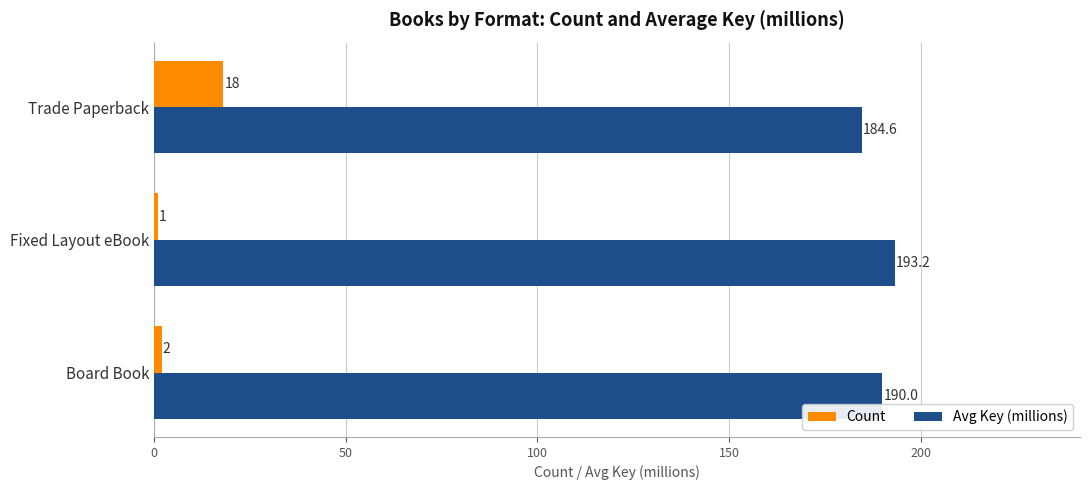

At how many categories does at least one series exceed 169?

3